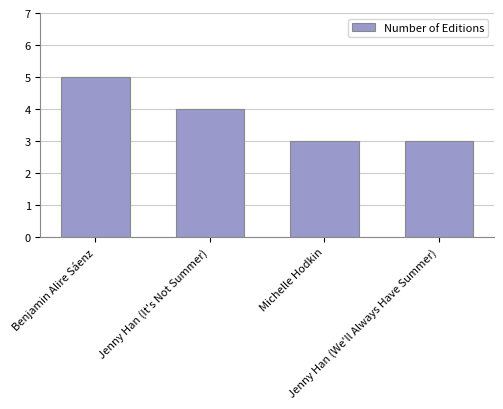

How many values are below 4?

2